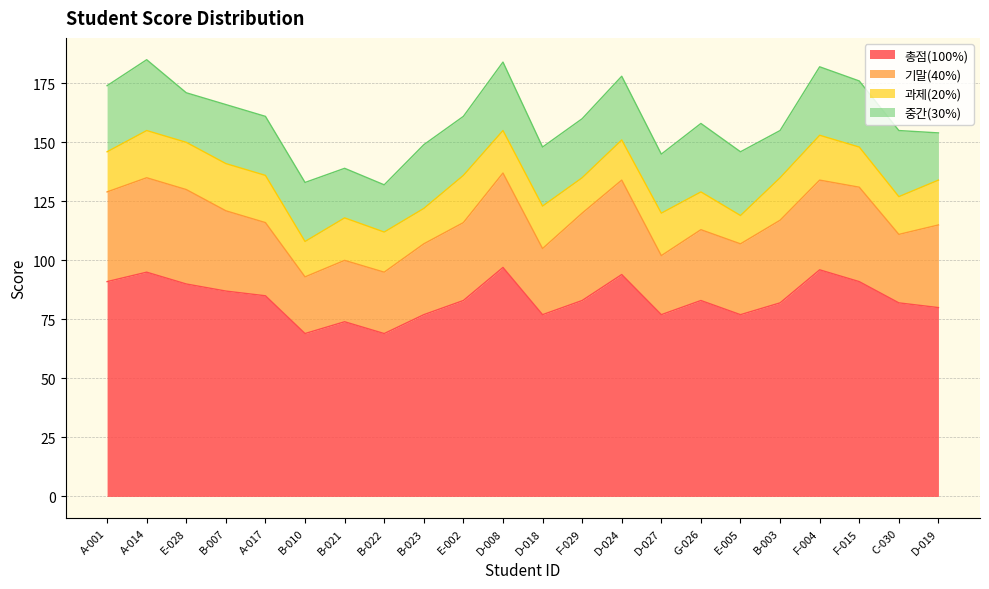

What is the total value across all series at A-014?

185